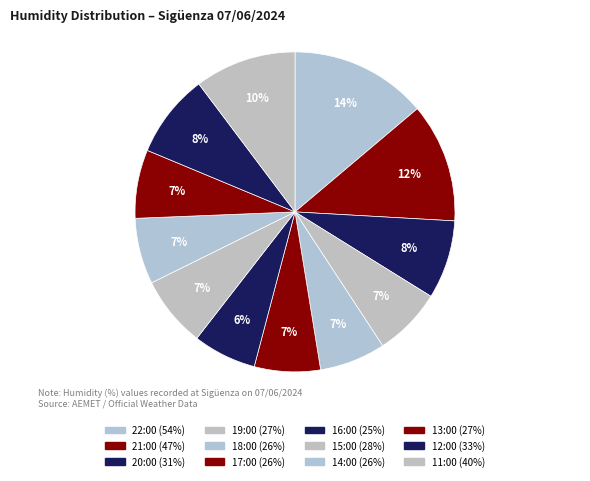

Which category has the biggest portion of the pie?

22:00